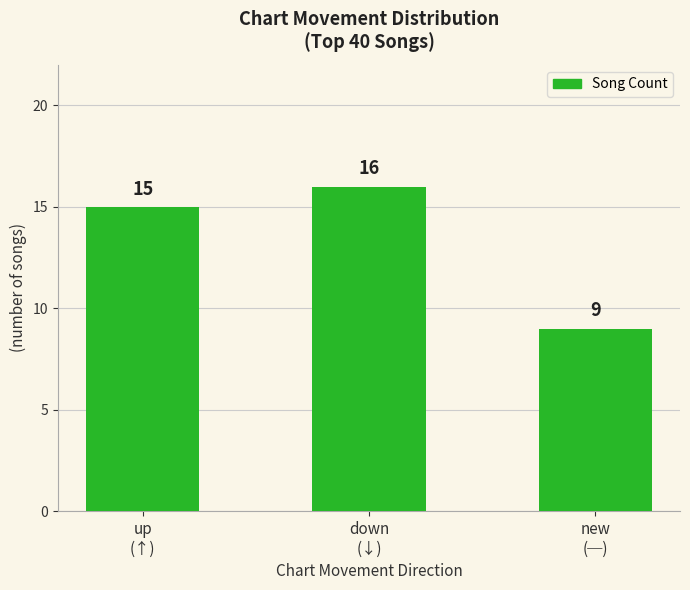

What is the value of the 2nd bar from the left?

16